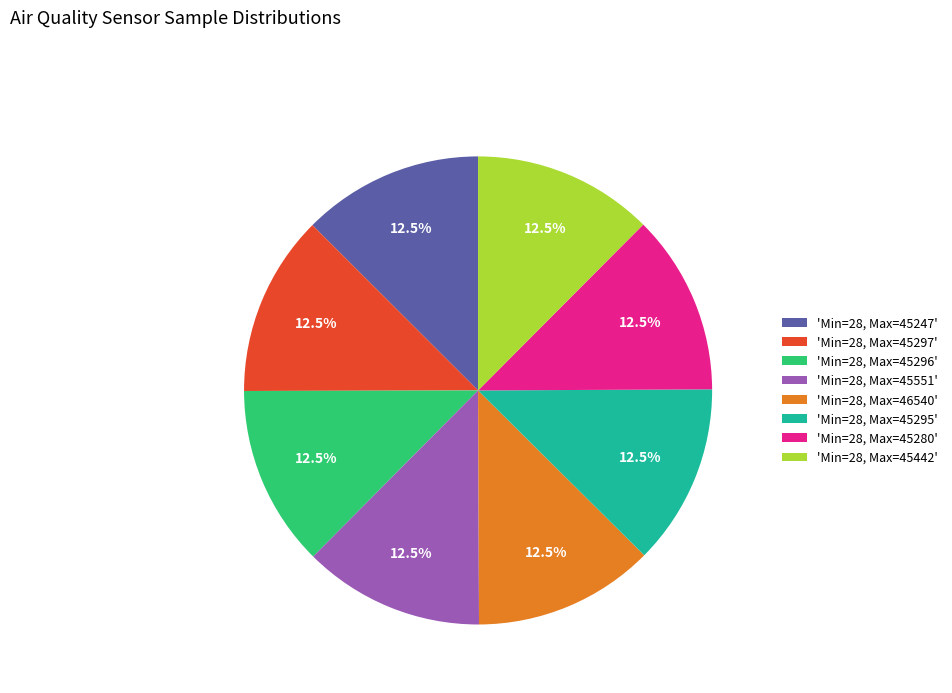

What portion of the pie excludes 'Min=28, Max=45280'?

87.5%